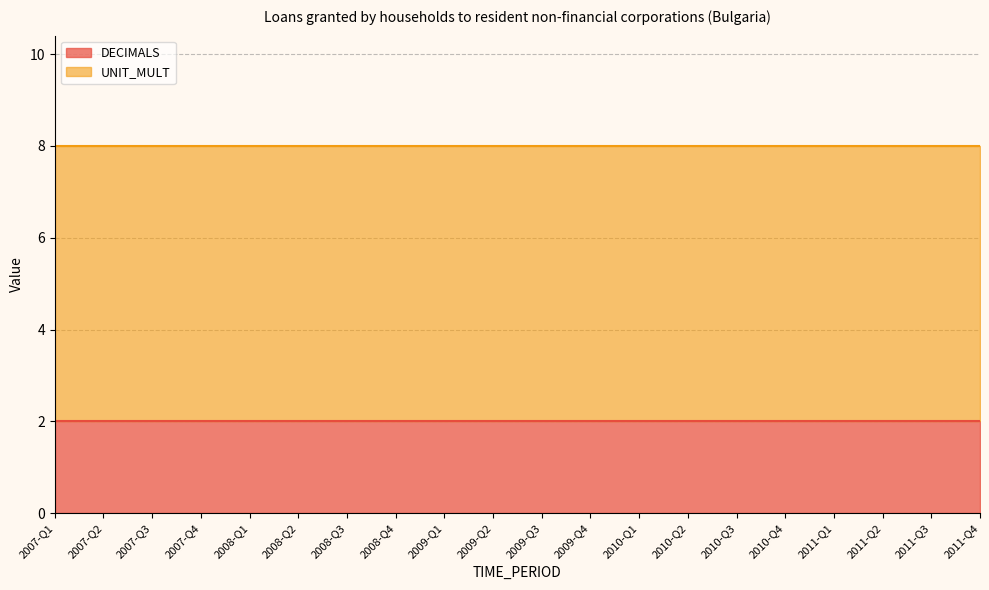

True or false: UNIT_MULT and DECIMALS cross at least once.

False